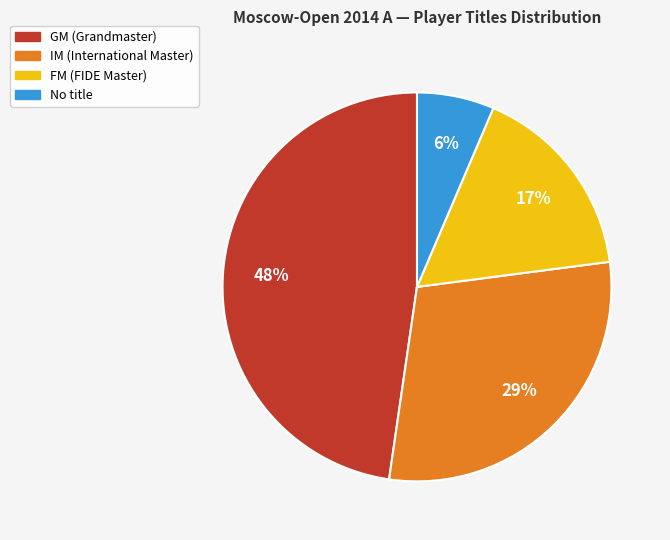

Does any single category account for the majority?

No